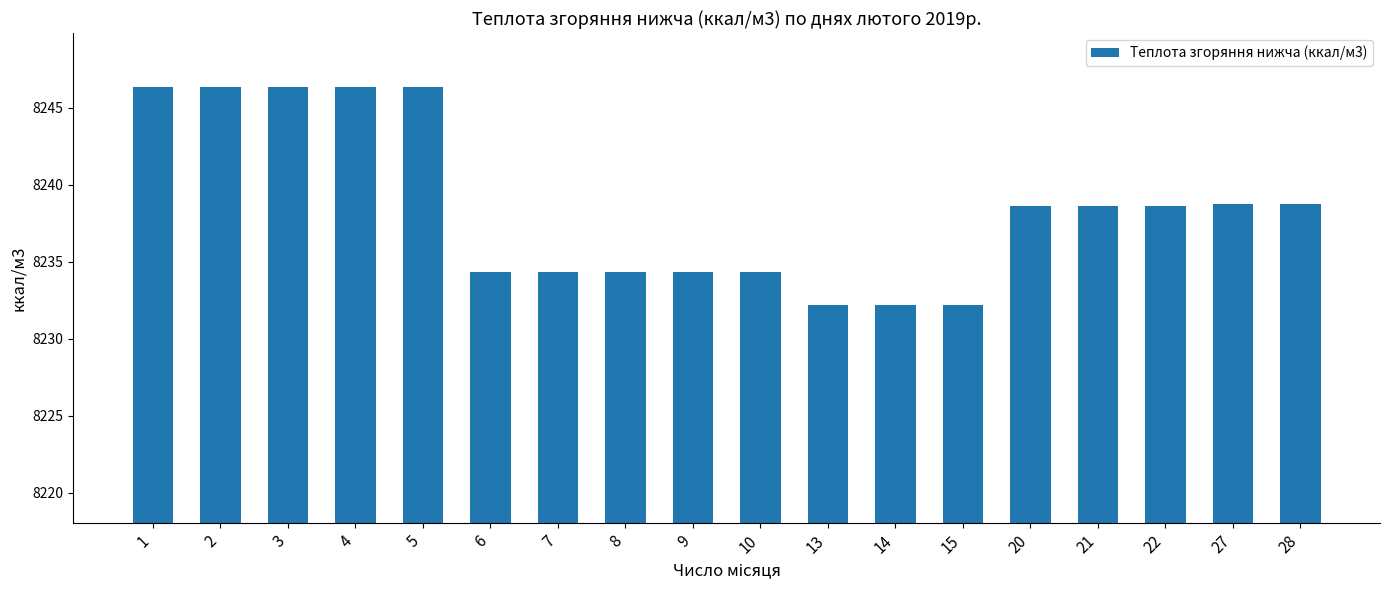

How many bars are there in total?

18